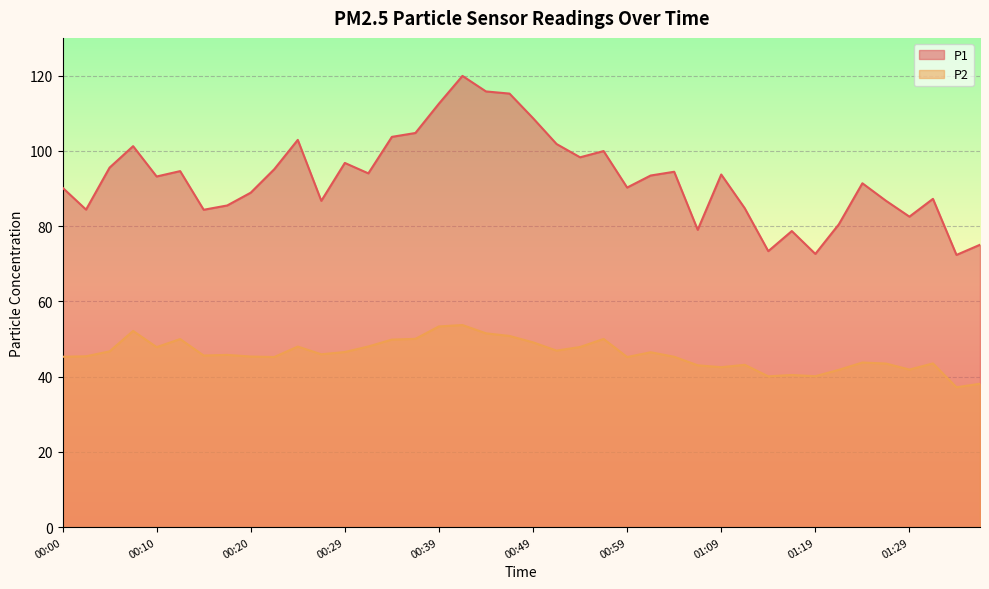

Which has a higher value, 01:19 or 00:12?

00:12